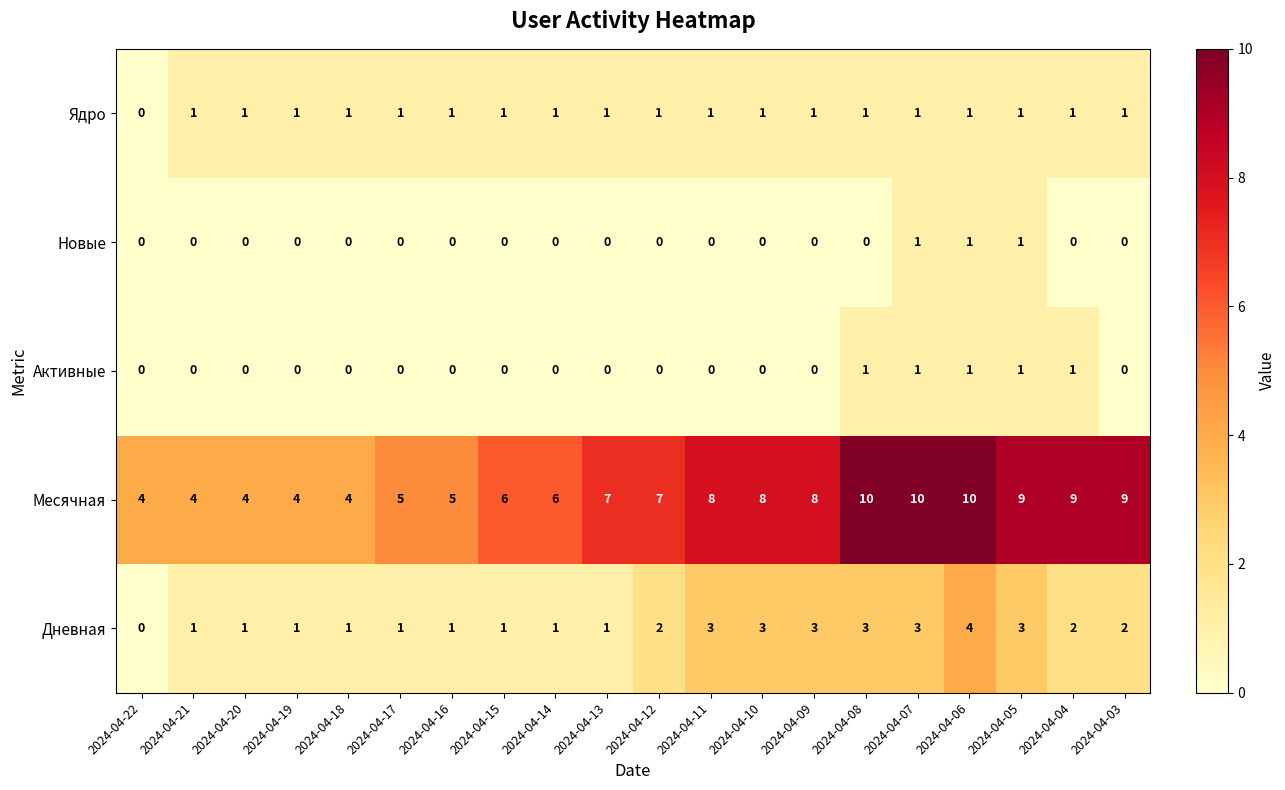

What is the difference between the maximum and second lowest values in the Дневная series?

3